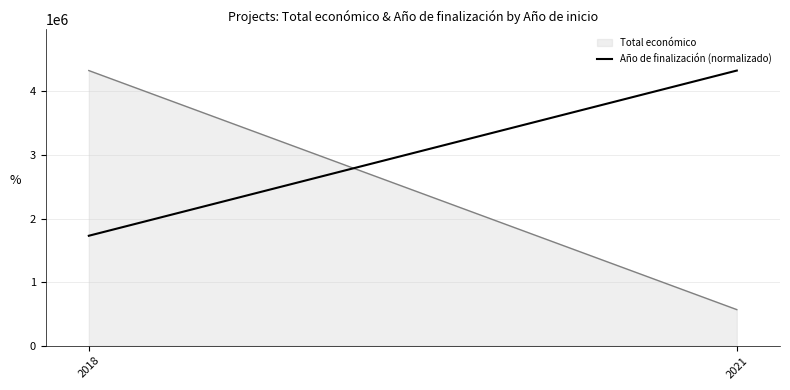

What is the difference between the values at 2018 and 2021?

2598817.7